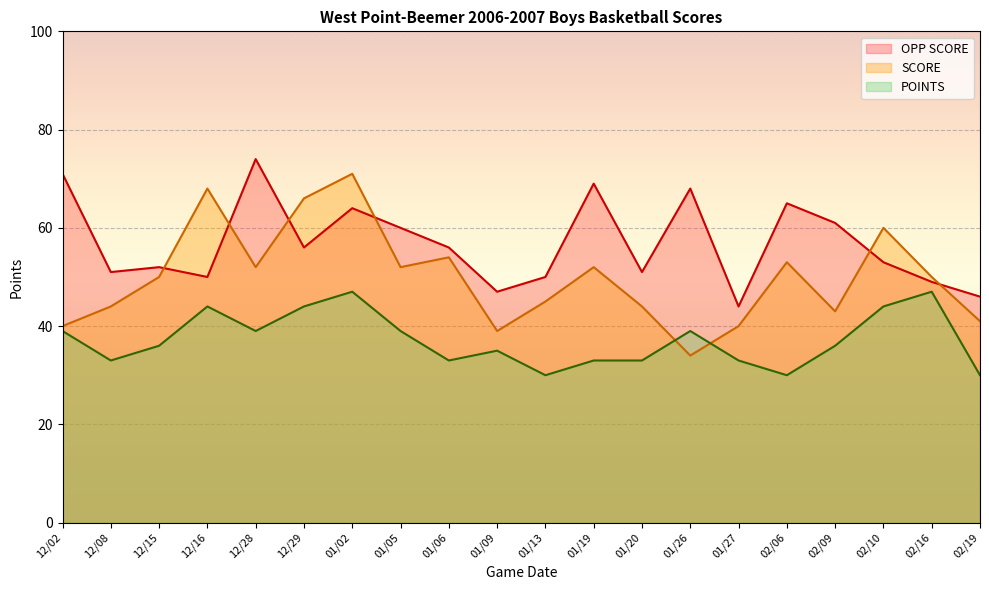

How many distinct data groups are displayed?

3